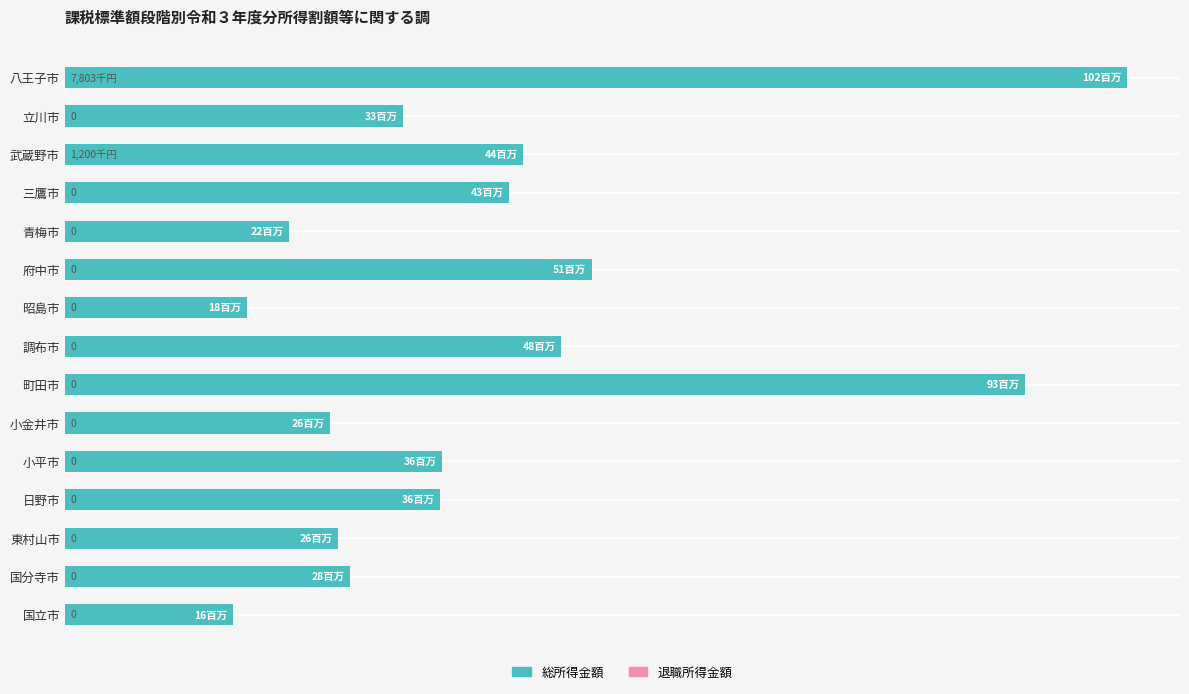

Which series has the largest total across all categories?

総所得金額